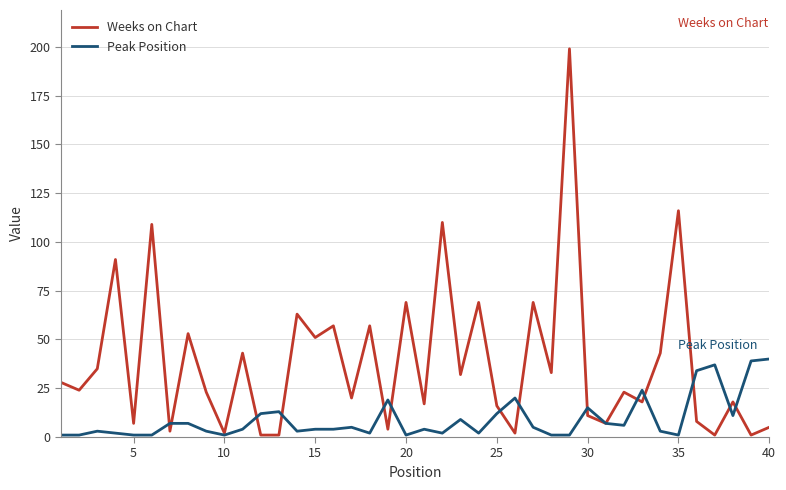

Which series has the largest total across all categories?

Weeks on Chart